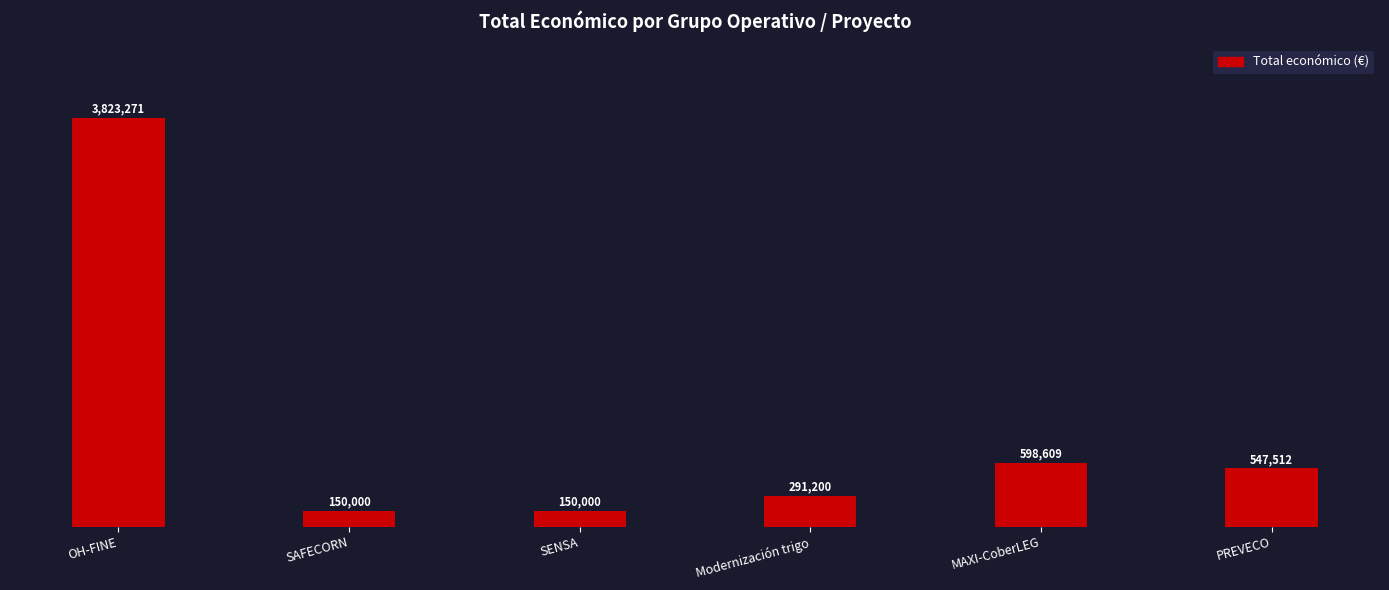

Where does the data first go above 547512?

OH-FINE